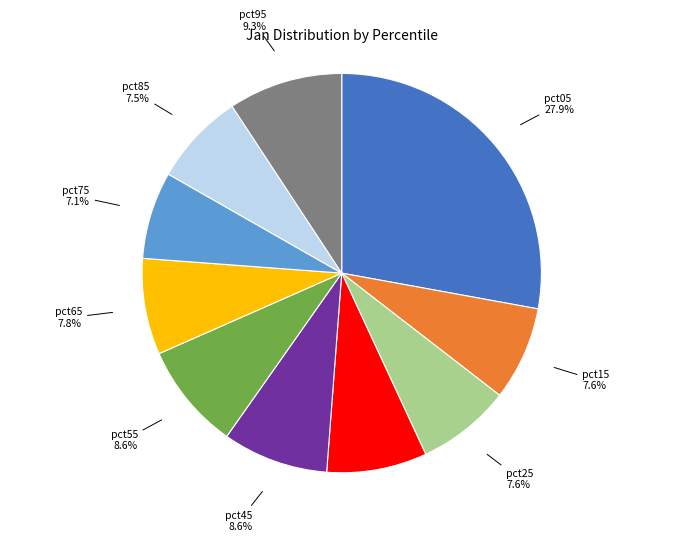

Does any single category account for the majority?

No